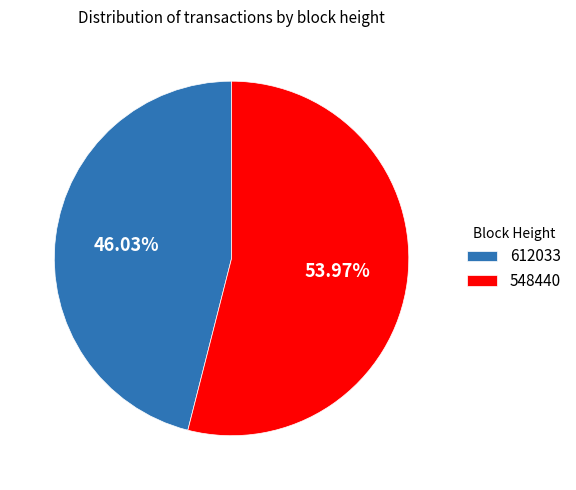

To the nearest percent, what percentage of the pie is 548440?

54%